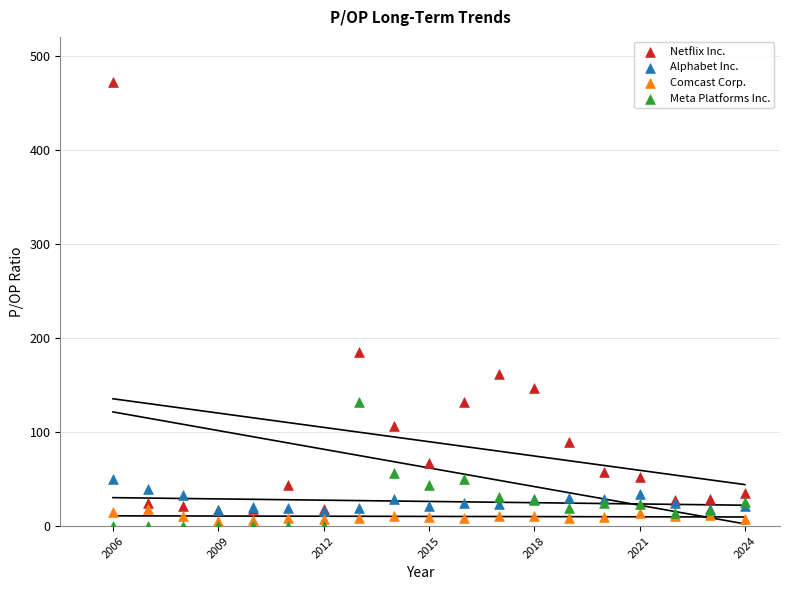

What are all the series names shown in the legend?

Netflix Inc., Alphabet Inc., Comcast Corp., Meta Platforms Inc.